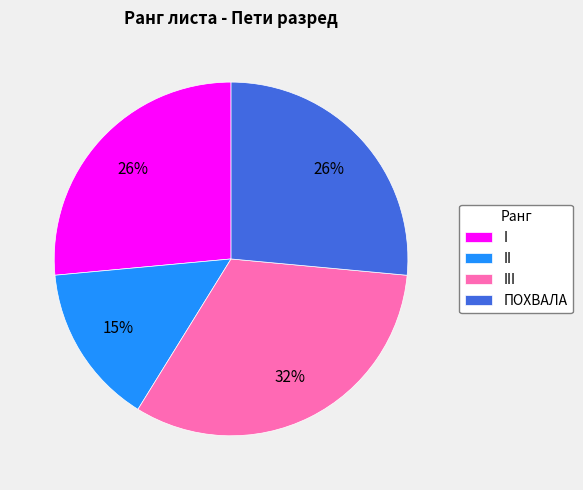

True or false: II accounts for 7% of the total.

False